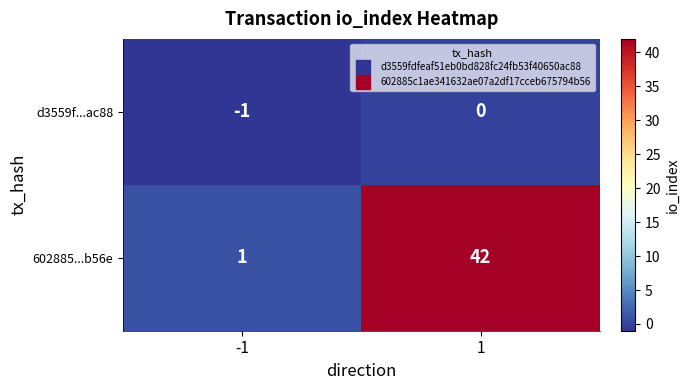

Which series has the widest spread of values?

602885...b56e